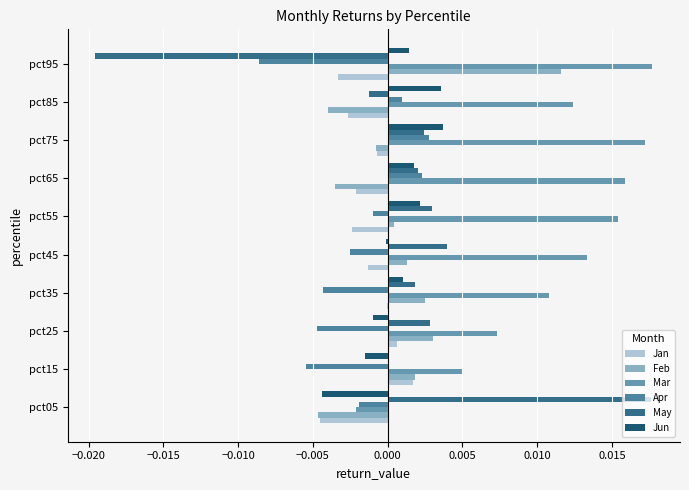

At which label is Jan closest to 0?

pct35